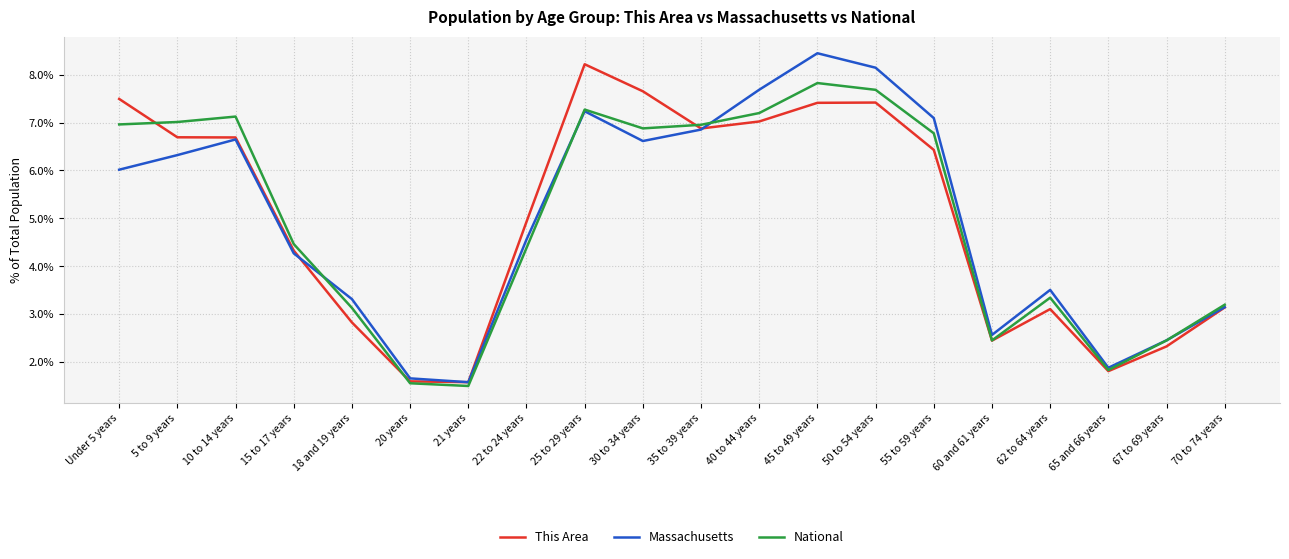

What is the average value of the This Area series?

5.0